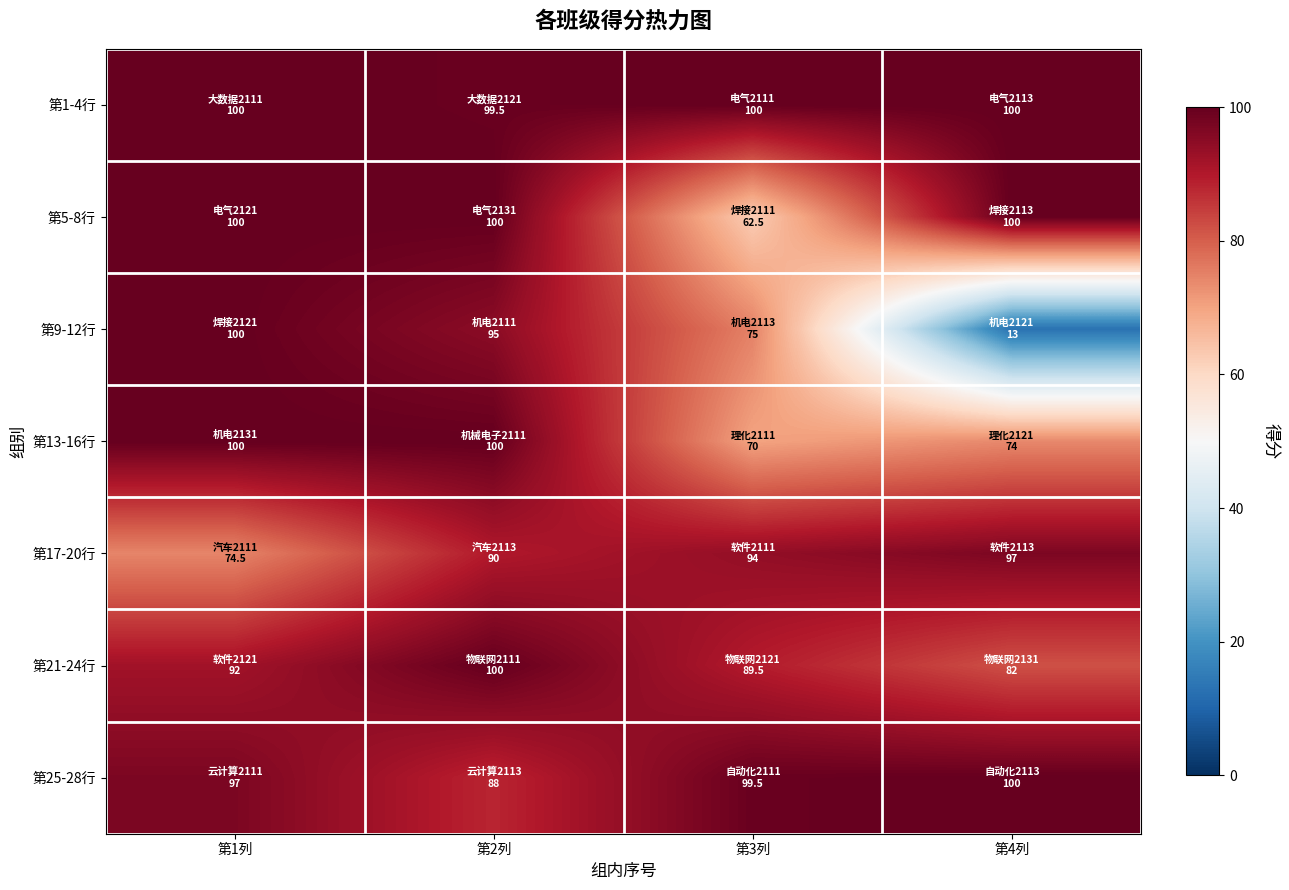

How many categories are shown in the chart?

4